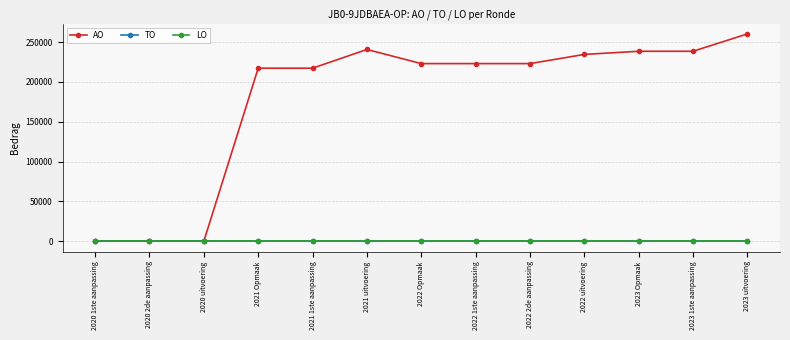

The value of TO at 2021 uitvoering is 0. True or false?

True